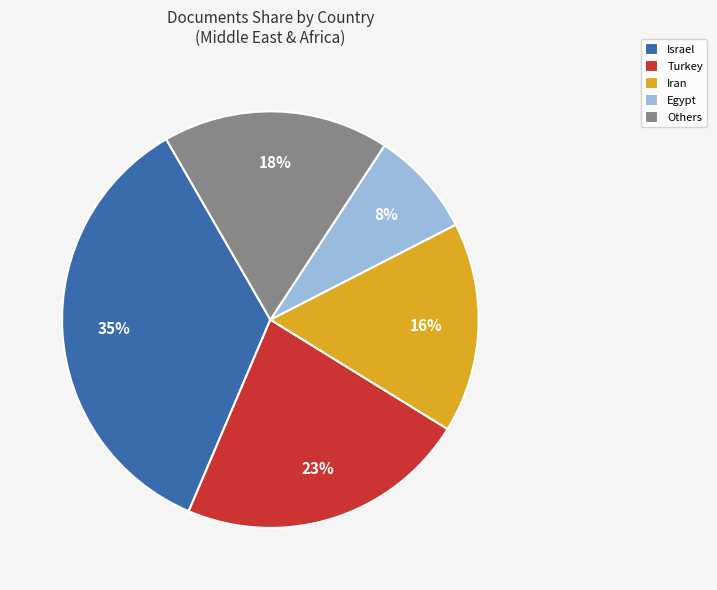

Count the number of slices in the pie.

5